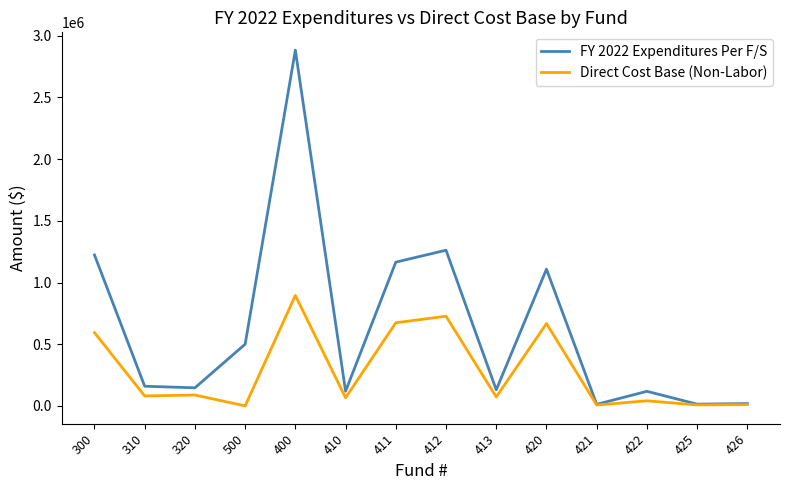

Where is Direct Cost Base (Non-Labor) nearest to the value 447573?

300